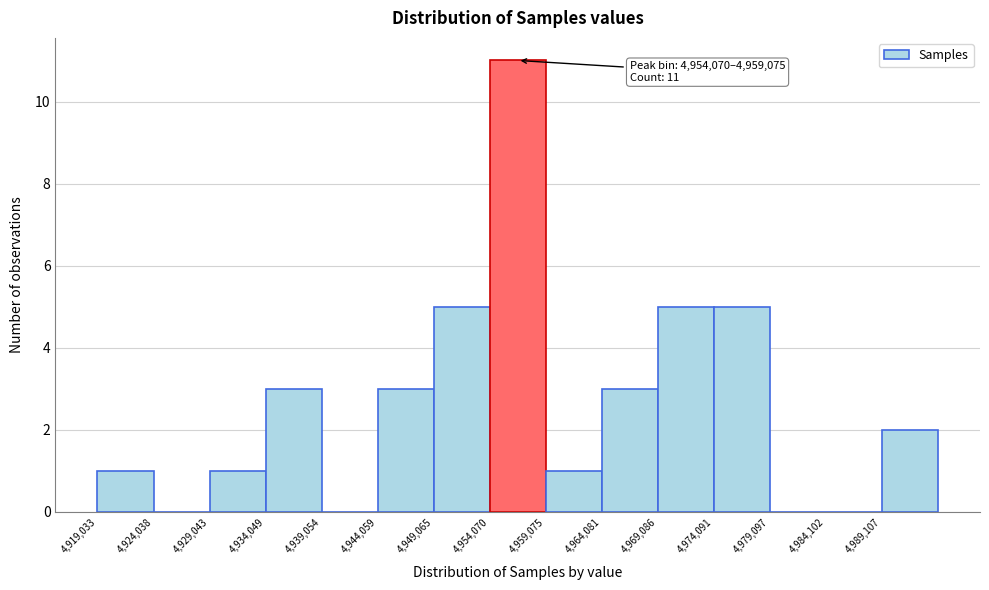

Over which range of the x-axis is the bar tallest?

4954000 to 4959000